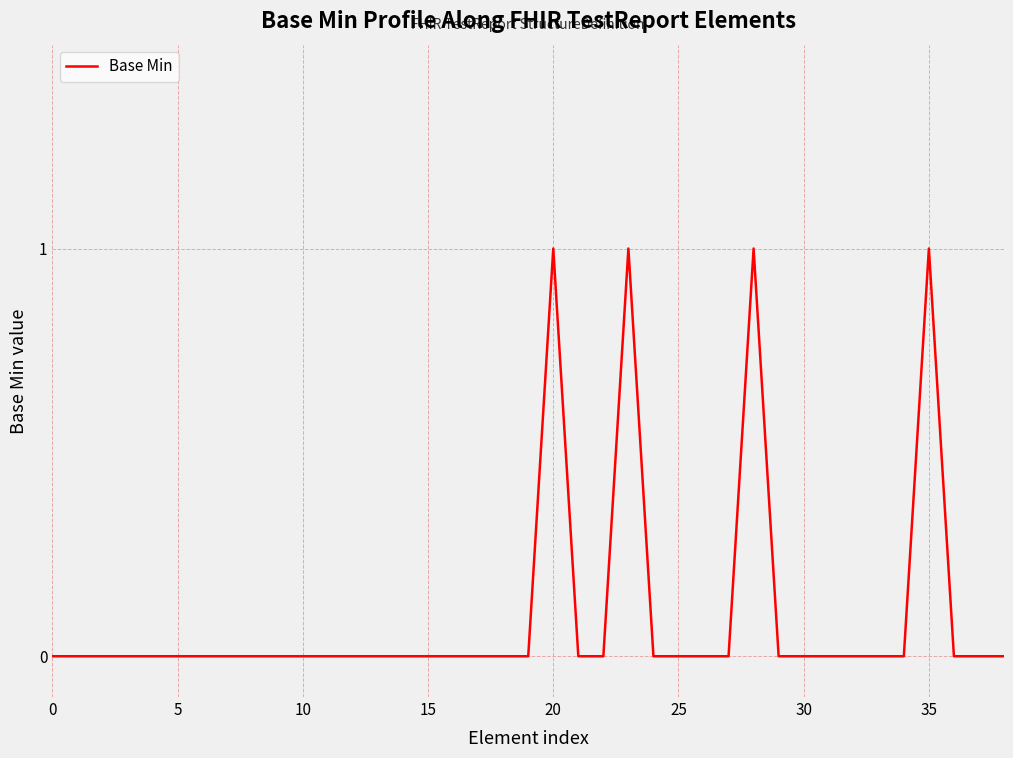

Is this an area chart (filled region under the line)?

No